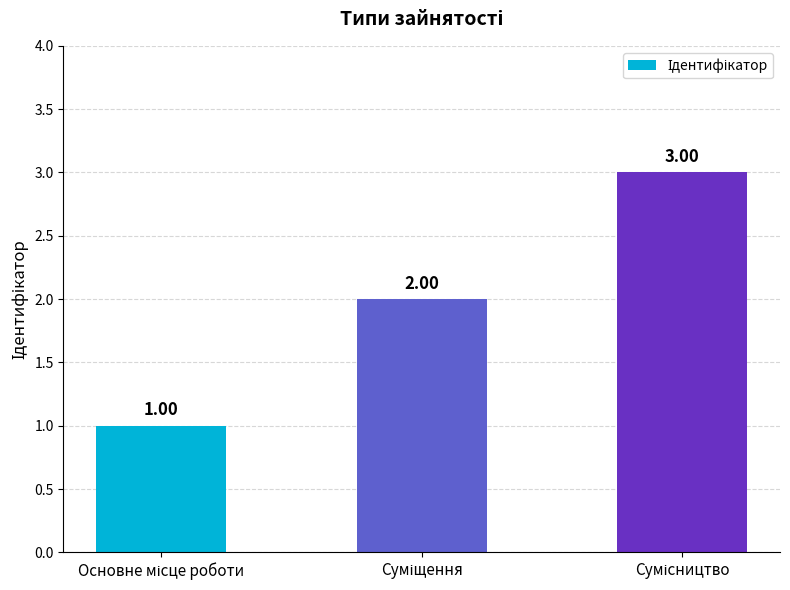

What is the sum of all values?

6